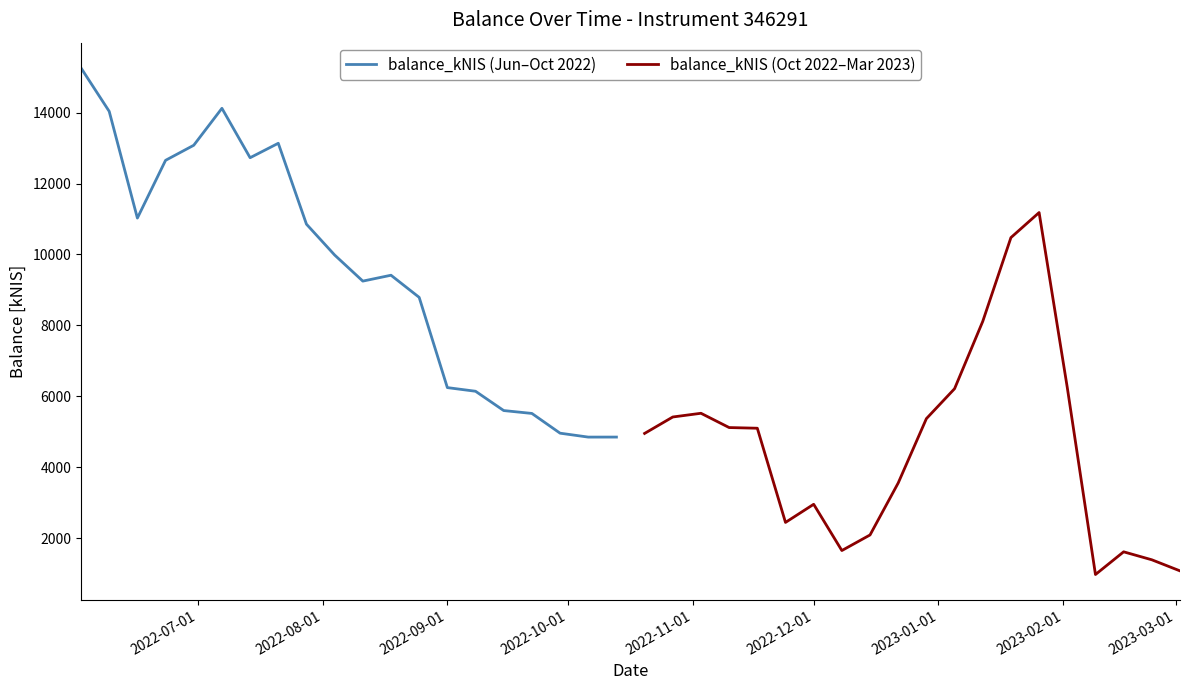

Does the chart display data point markers on the line(s)?

No